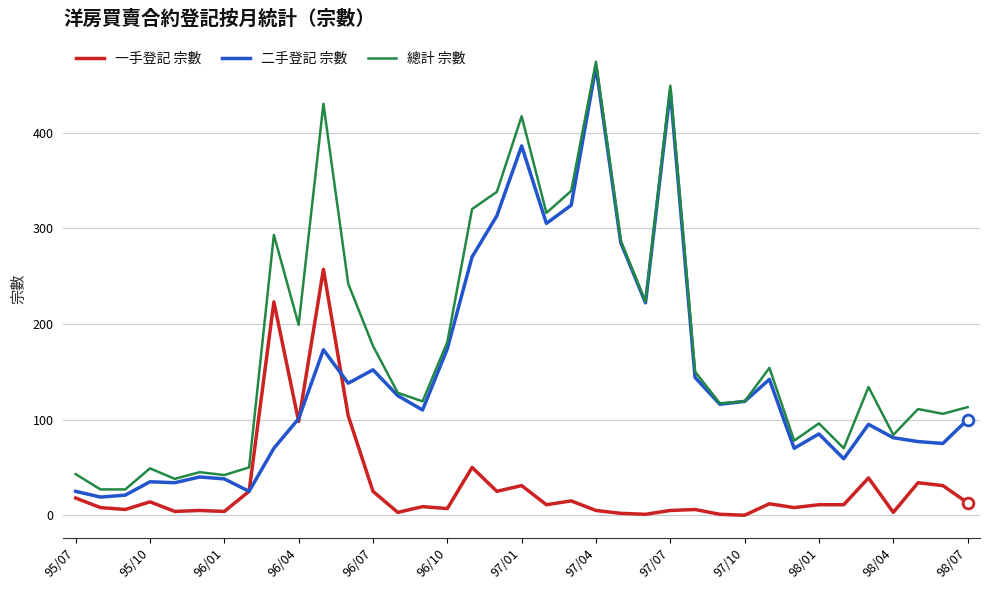

Which series has the largest range (max minus min)?

二手登記 宗數